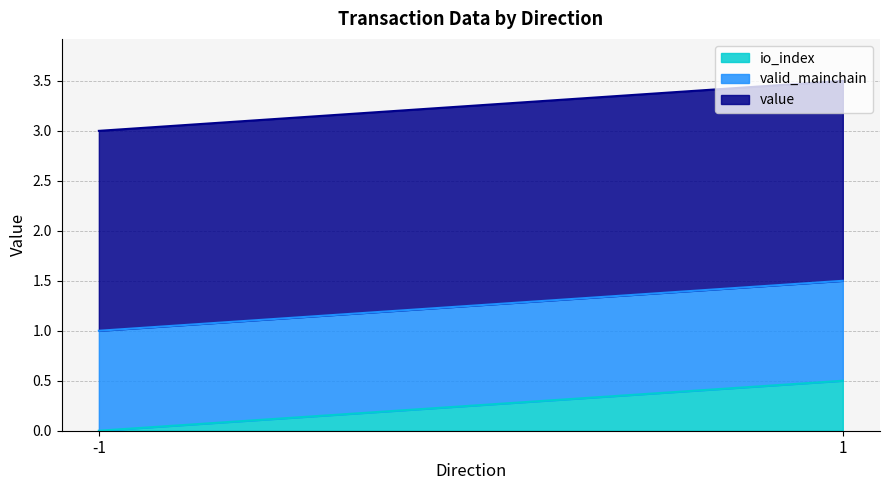

How many categories are shown in the chart?

2